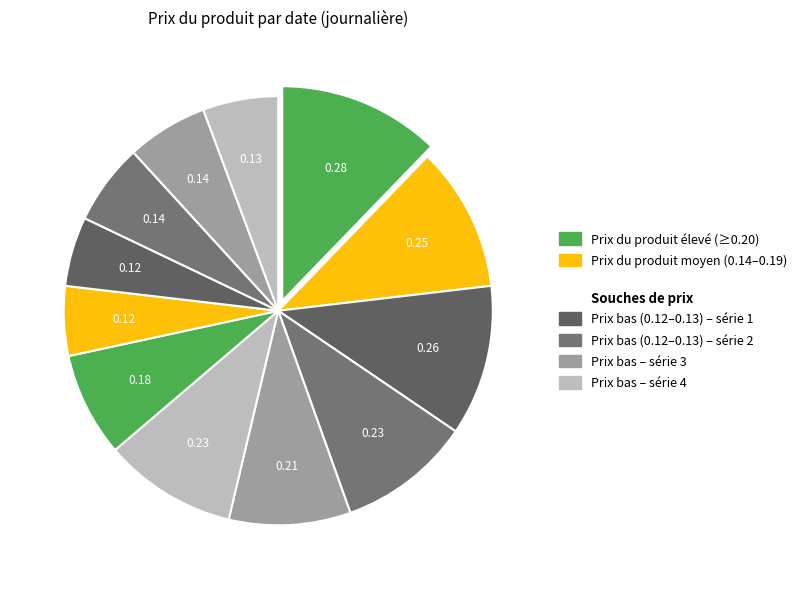

How many slices are in this pie chart?

12